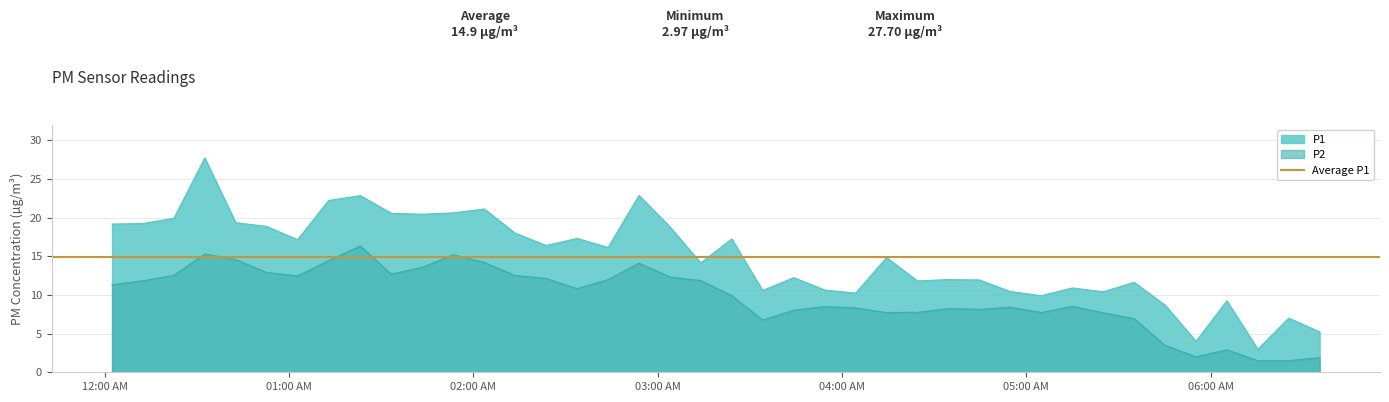

What is the value of the P1 point at the 36th from the left?

4.0